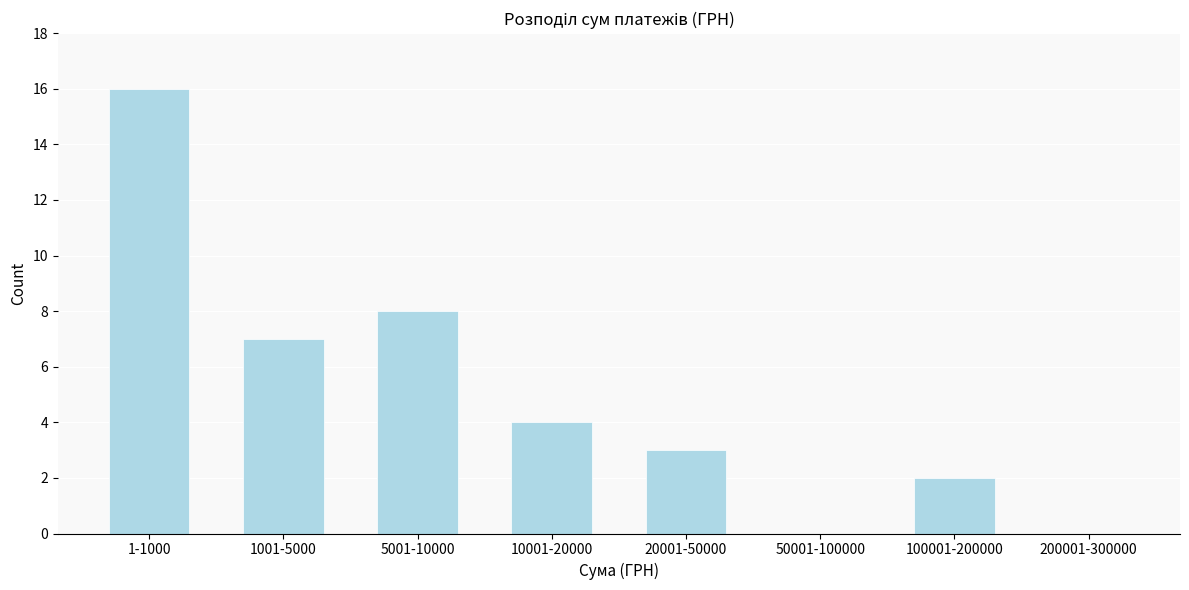

Reading left to right, transcribe all the data shown in this chart.

1-1000=16	1001-5000=7	5001-10000=8	10001-20000=4	20001-50000=3	50001-100000=0	100001-200000=2	200001-300000=0